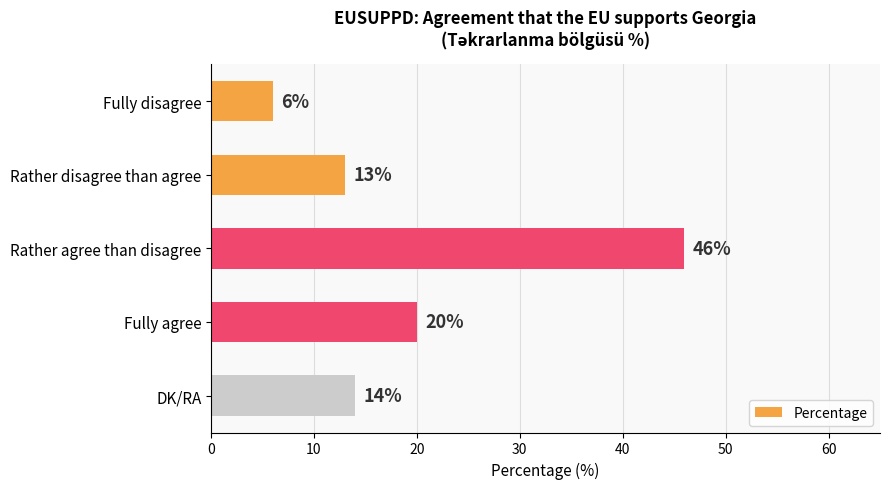

Reading top to bottom, what are all the values shown in this chart?

6	13	46	20	14